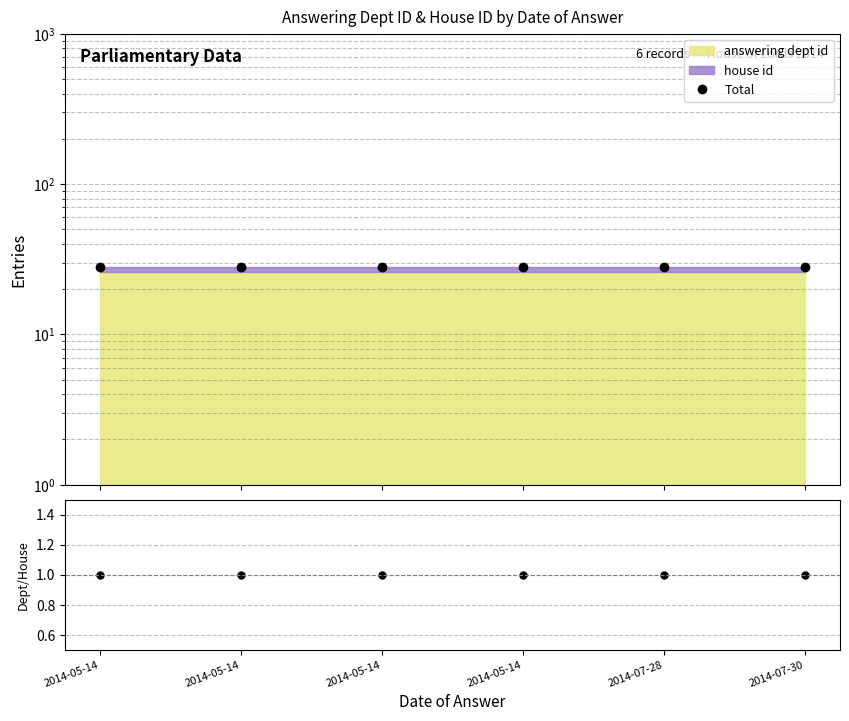

Which label corresponds to the smallest value in the chart?

2014-05-14